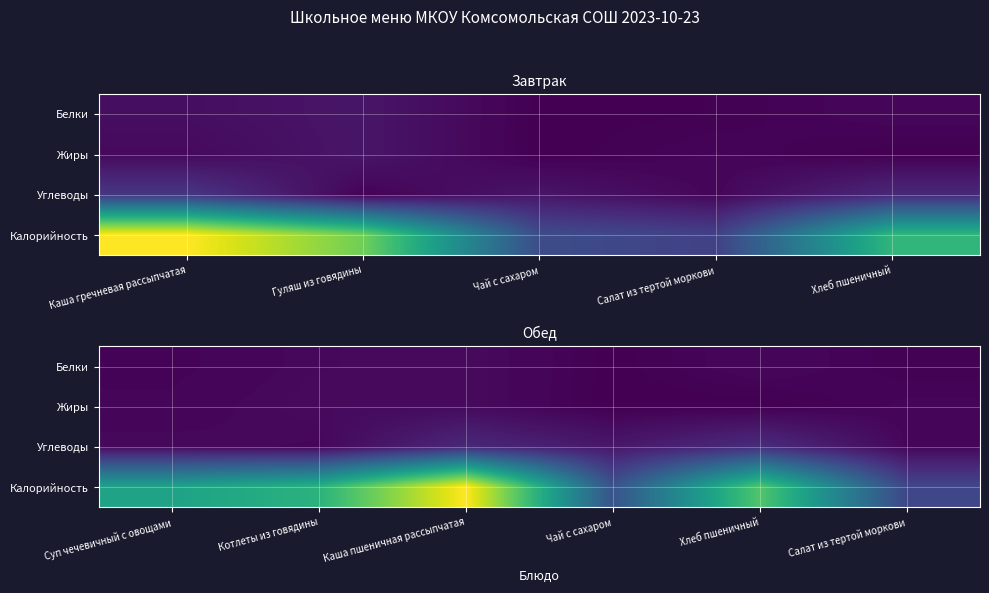

Which series has the largest range (max minus min)?

Калорийность